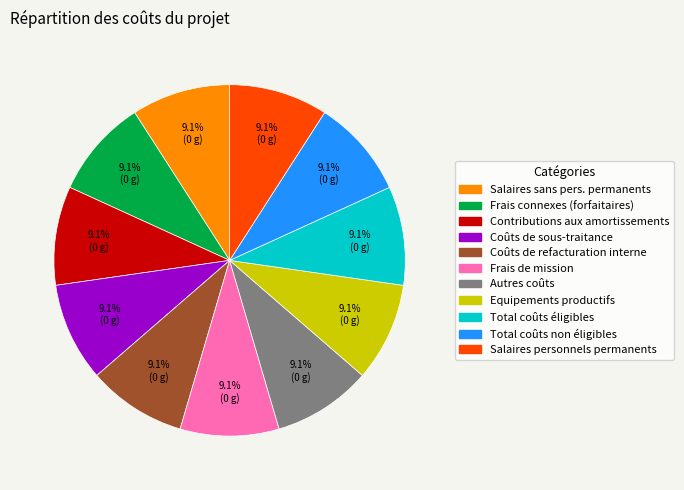

Approximately how many times larger is the value at Coûts de sous-traitance compared to Frais connexes (forfaitaires)?

1.0